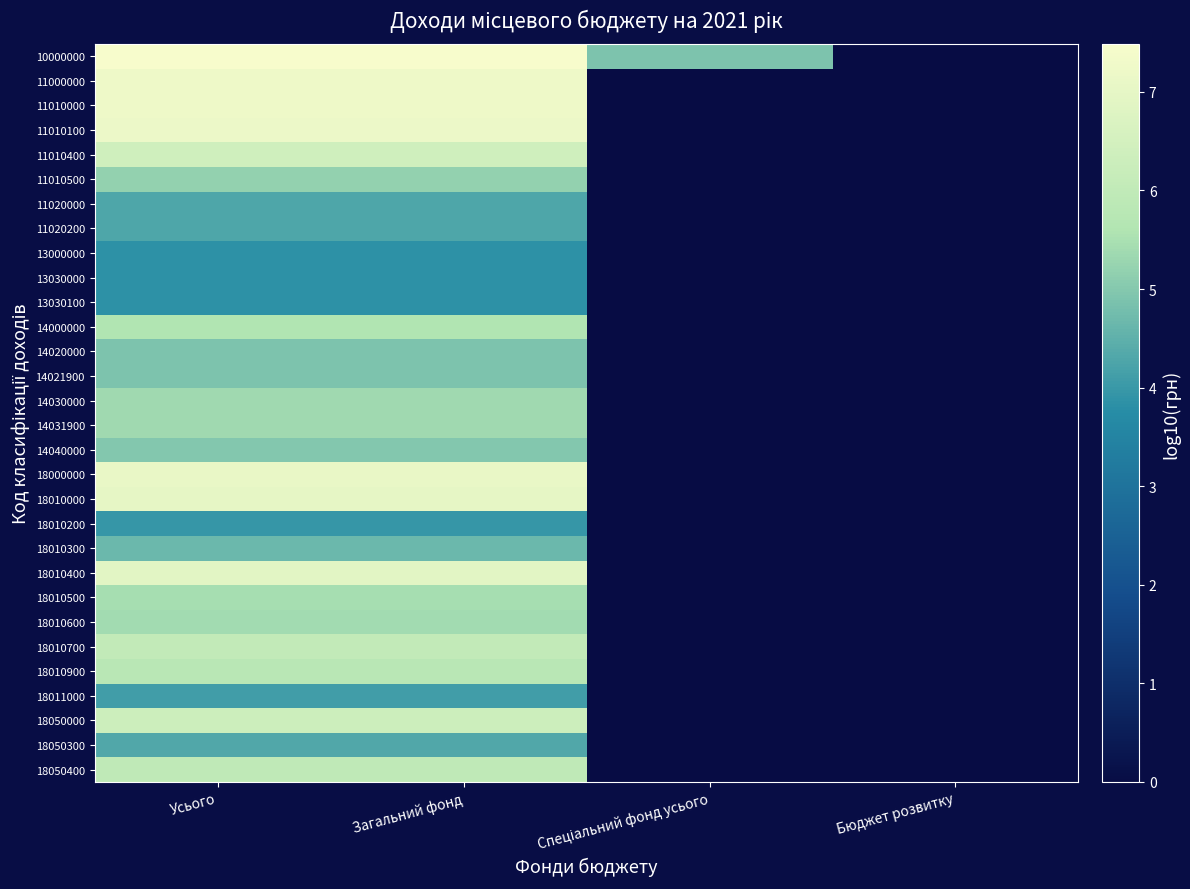

List the series in order of their peak value, highest first.

10000000, 11000000, 11010000, 11010100, 18000000, 18010000, 18010400, 11010400, 18050000, 18010700, 18050400, 18010900, 14000000, 18010500, 18010600, 14030000, 14031900, 11010500, 14040000, 14020000, 14021900, 18010300, 18050300, 11020000, 11020200, 18011000, 18010200, 13000000, 13030000, 13030100